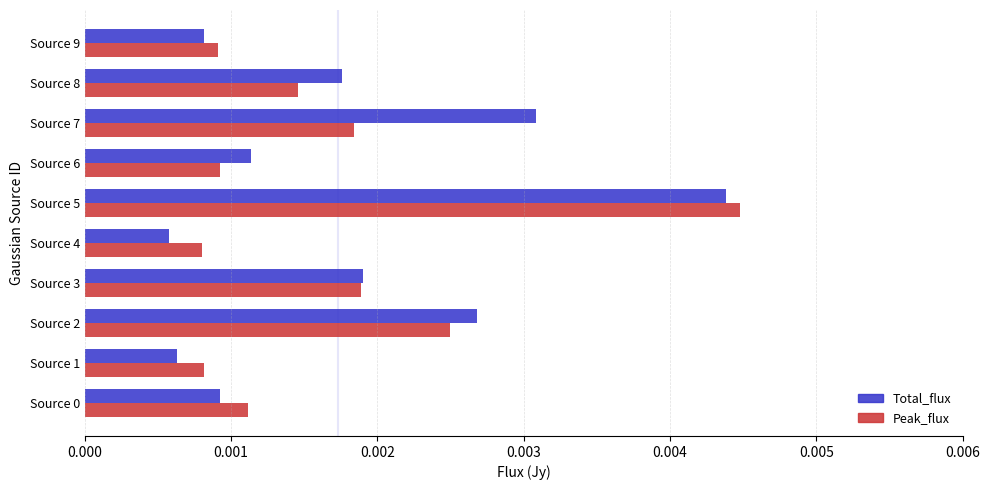

Is the value of Total_flux at Source 4 greater than the value of Peak_flux at Source 8?

No